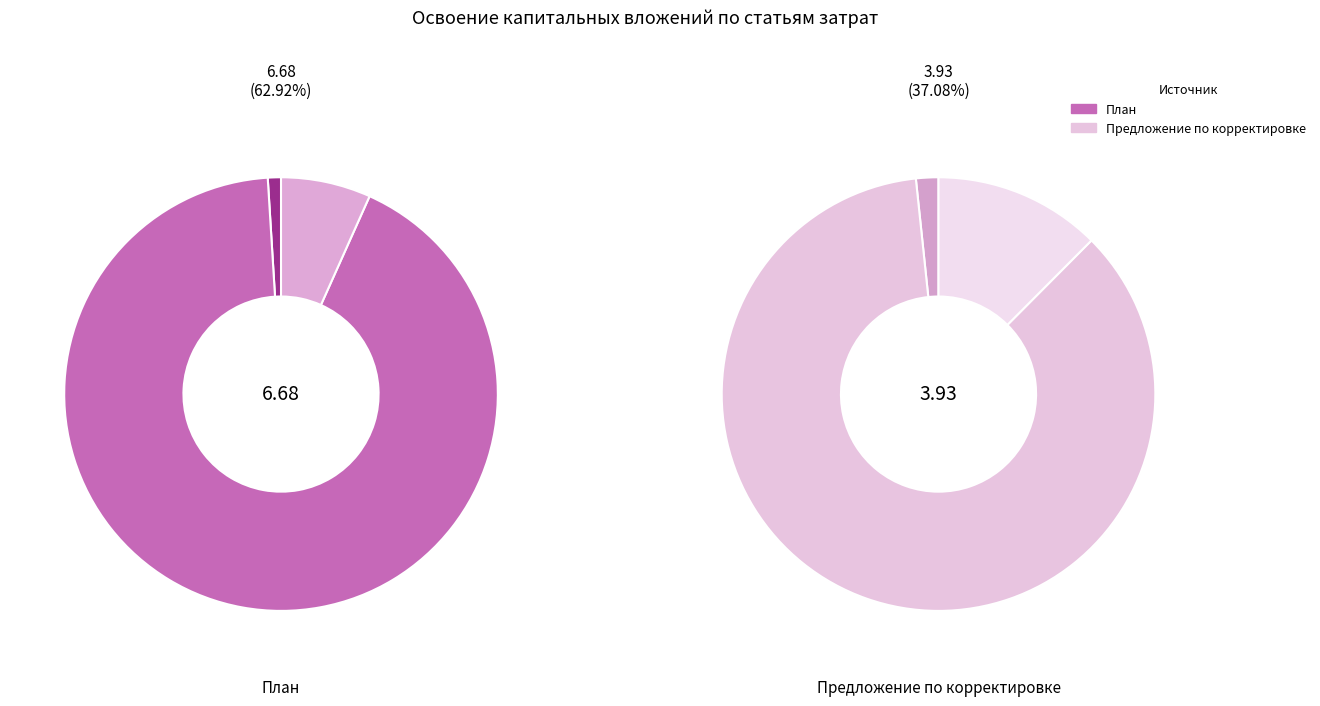

Which slice is the largest?

План